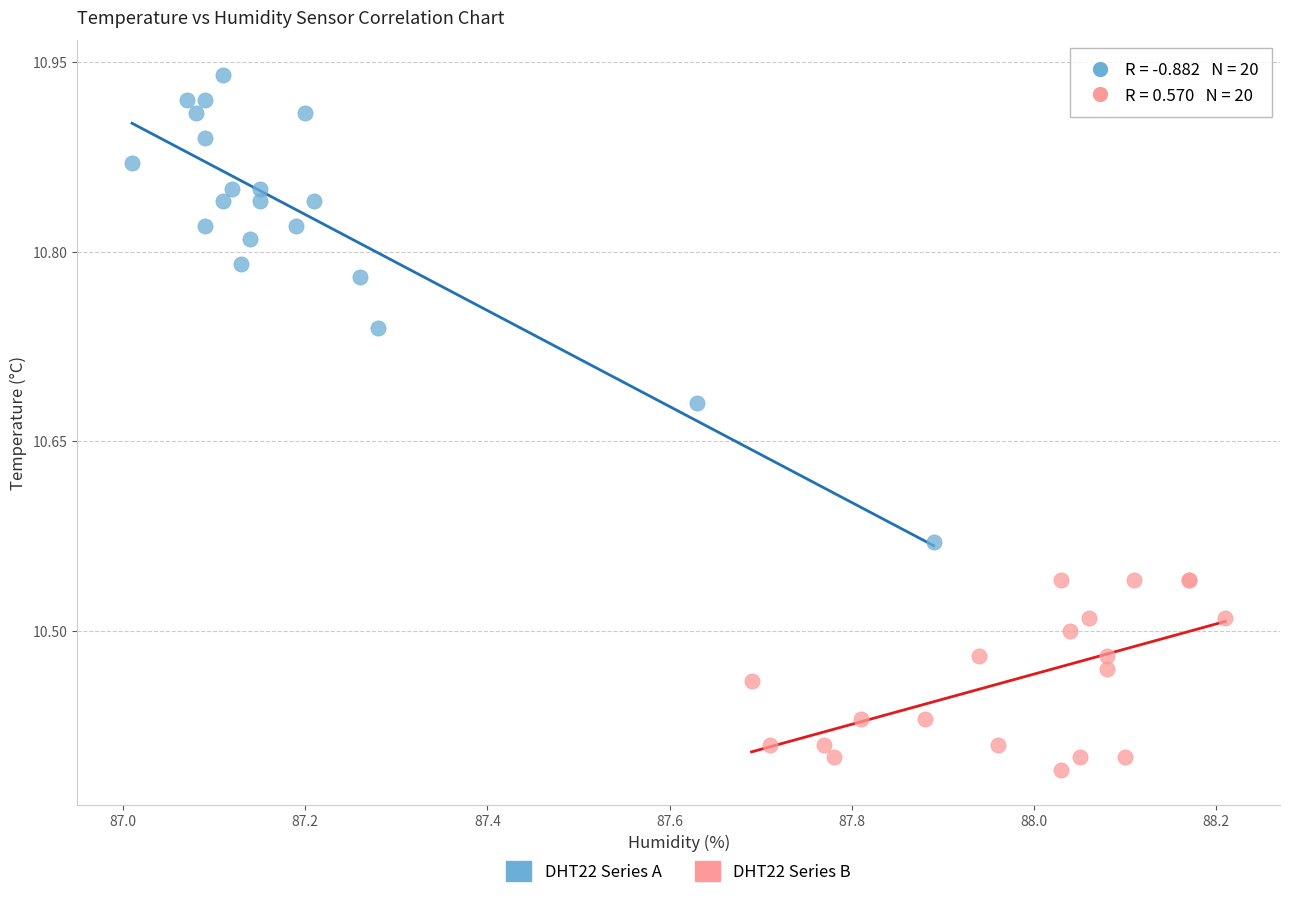

Which series contains the lowest Y value?

DHT22 Series B